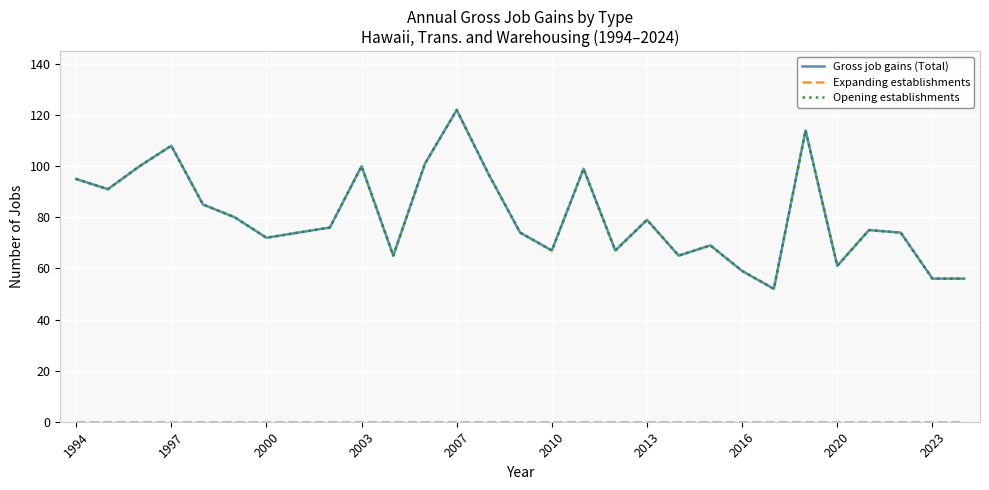

True or false: Gross job gains (Total) and Opening establishments cross at least once.

False